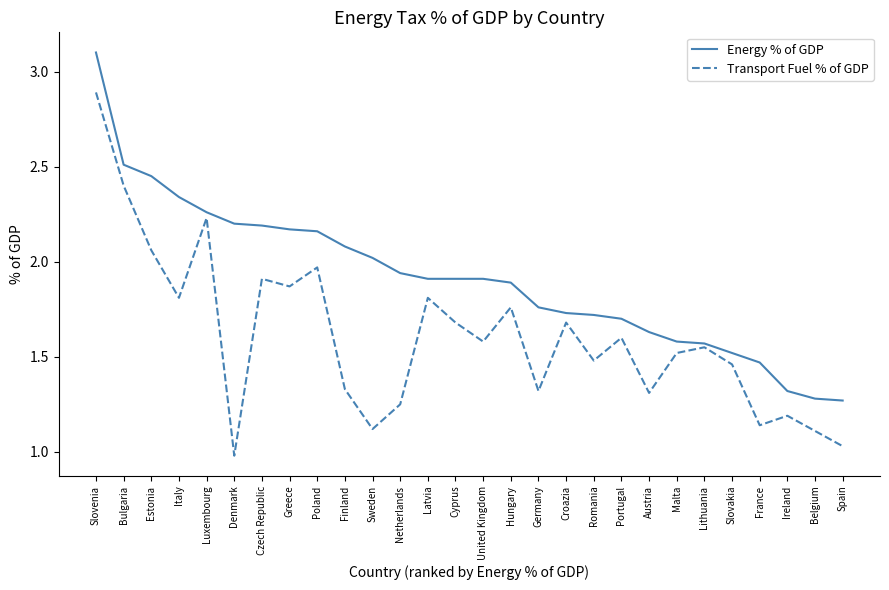

The Transport Fuel % of GDP series shows 1.6 at Sweden. True or false?

False